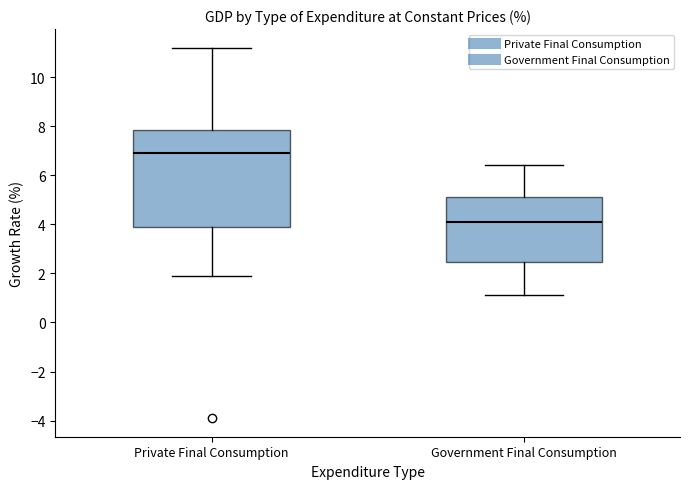

Which box is the tallest, from its lower edge to its upper edge?

Private Final Consumption